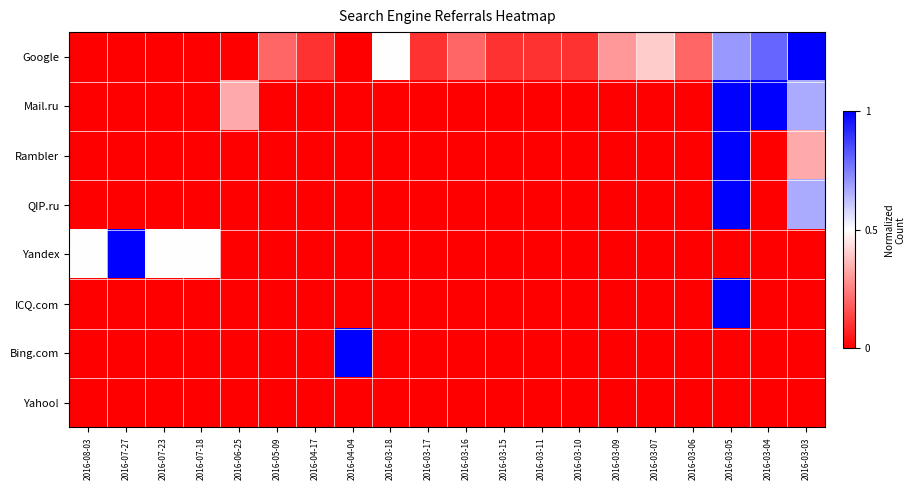

Which series has the widest spread of values?

Google